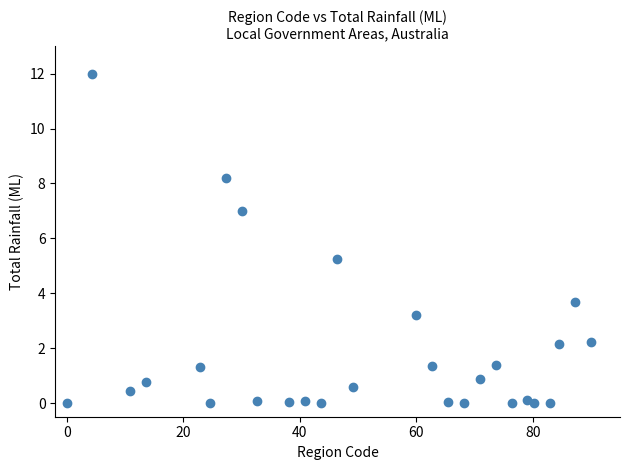

What is the range of Y values (max minus min)?

12.0